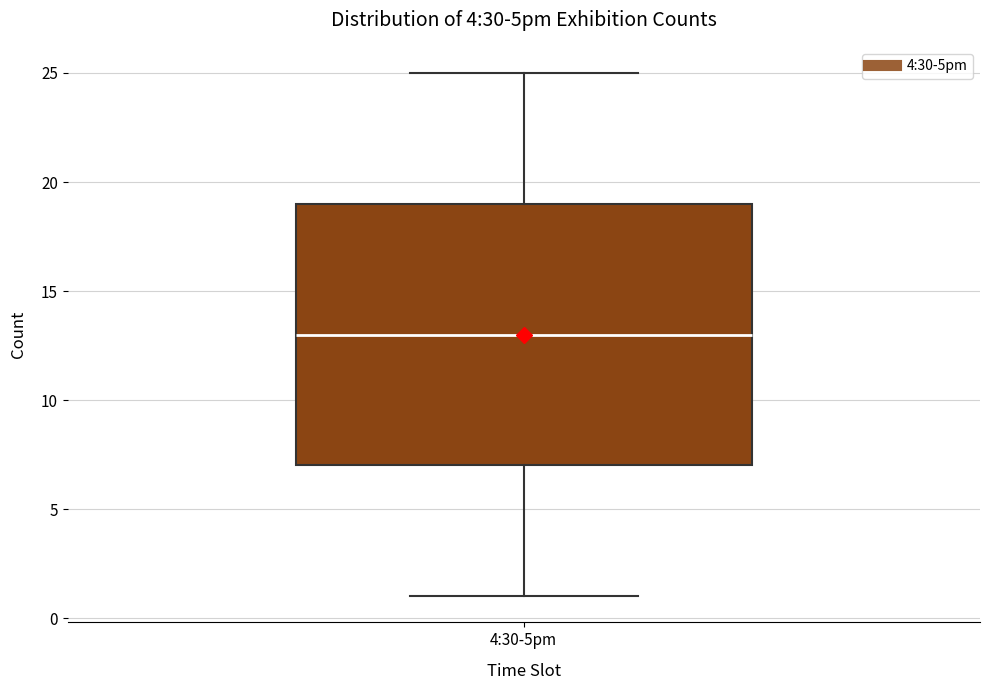

Transcribe this box plot: give where the median line is, the range the box spans, and where the two whiskers end, as read against the y-axis. The values are not printed on the chart, so give them approximately, as read against the axis.

median 13, box 7 to 19, whiskers 1 to 25